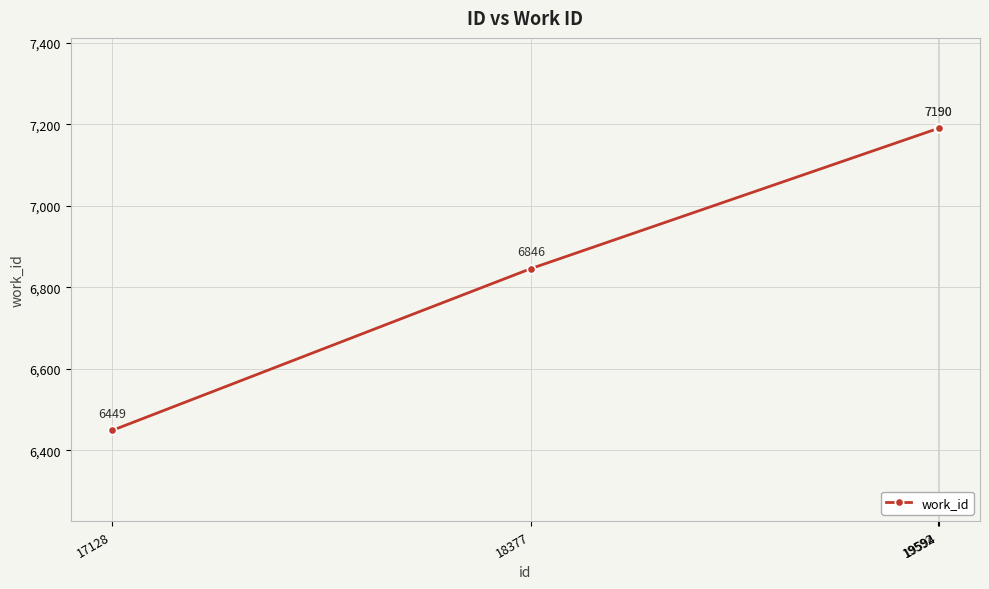

What is the ratio of the value at 18377 to the value at 19594?

1.0